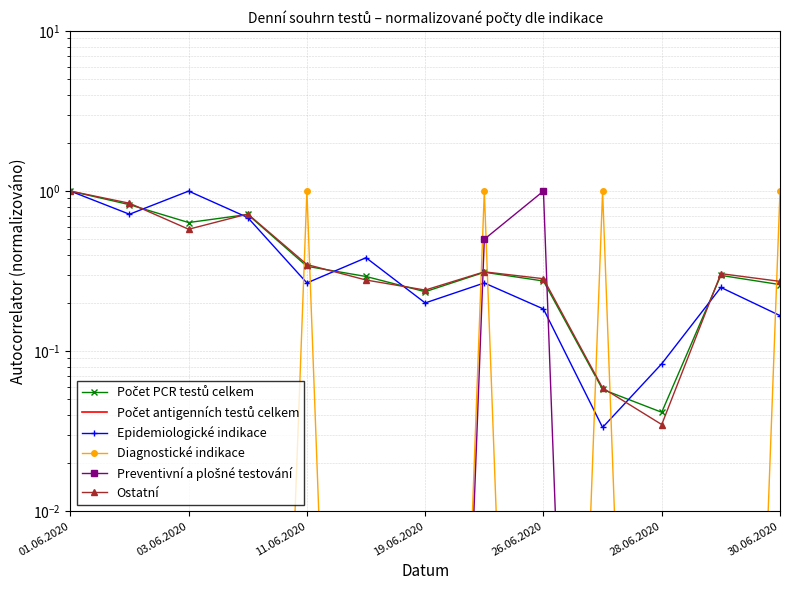

Between 28.06.2020 and 9, which series saw the biggest shift?

Diagnostické indikace